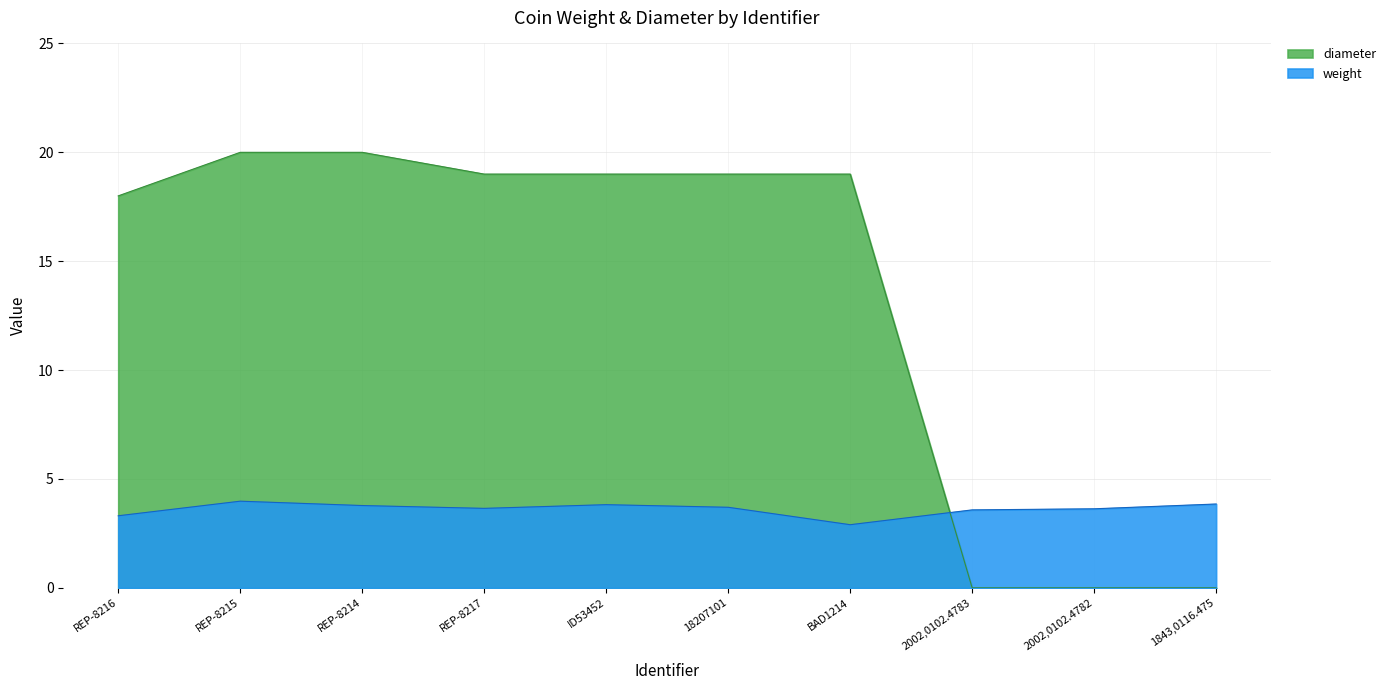

What is the sum of the weight values at REP-8216 and BAD1214?

6.2